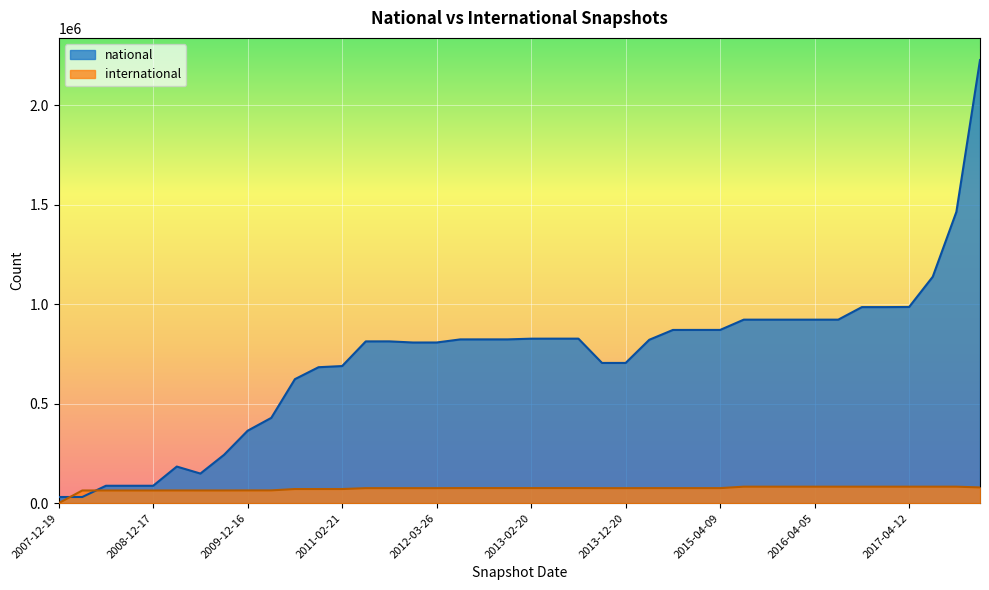

Is it true that national equals 148829 at 2009-06-17?

True